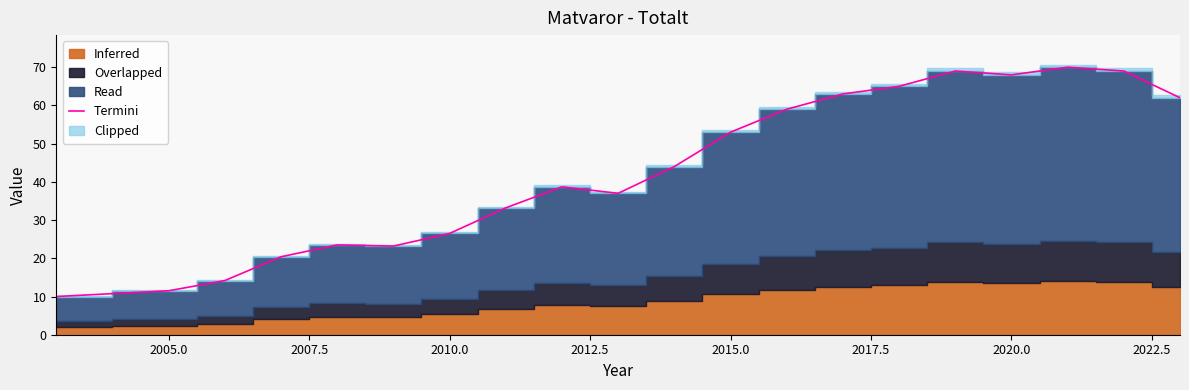

How many interior local peaks (higher than both neighbors) does the data have?

4